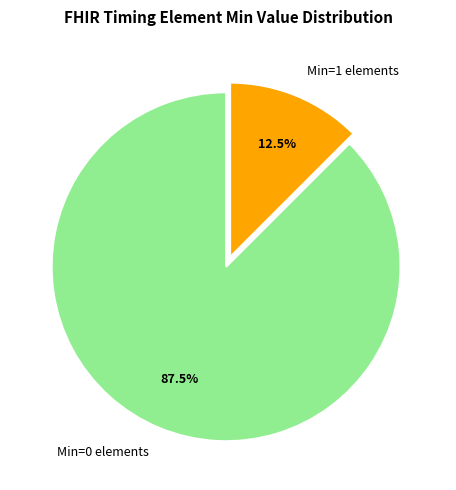

Which category accounts for the majority?

Min=0 elements